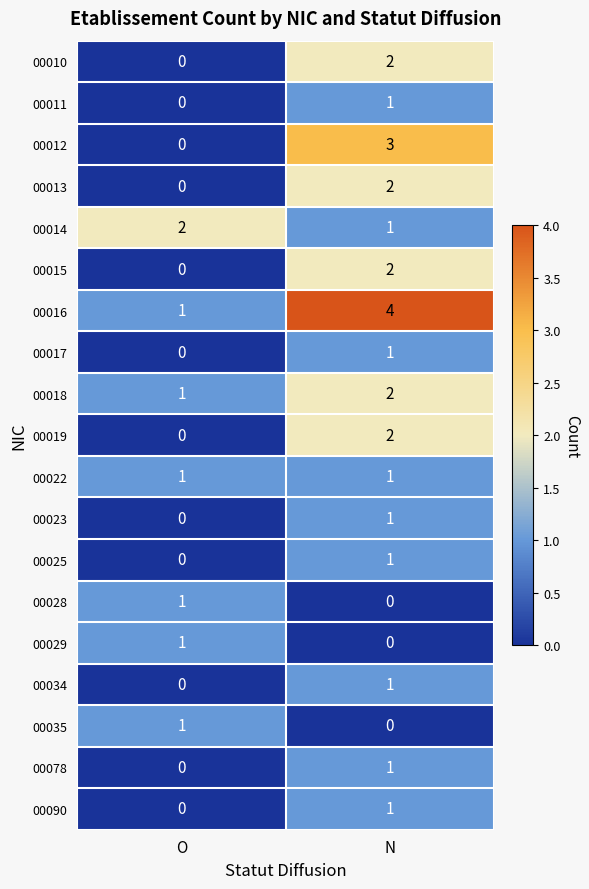

What is the sum of all 00018 values?

3